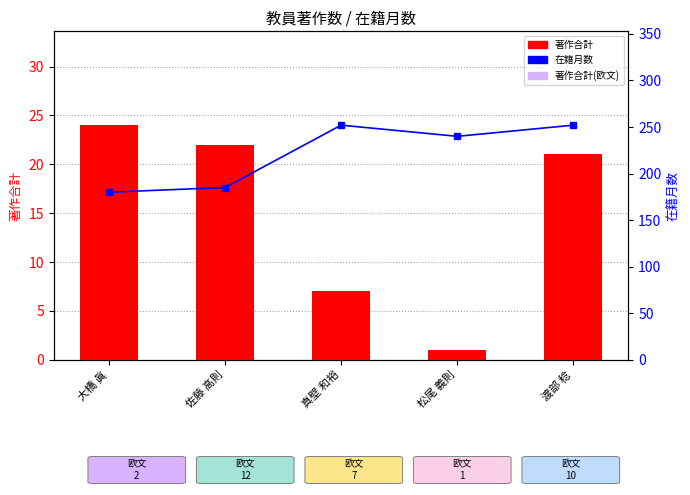

Rank the series by their average value, from highest to lowest.

在籍月数, 著作合計